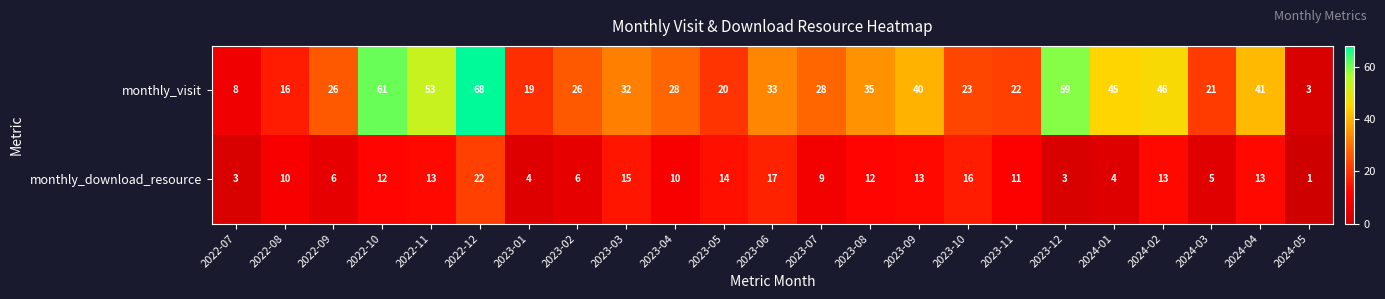

Count the number of data series in this chart.

2